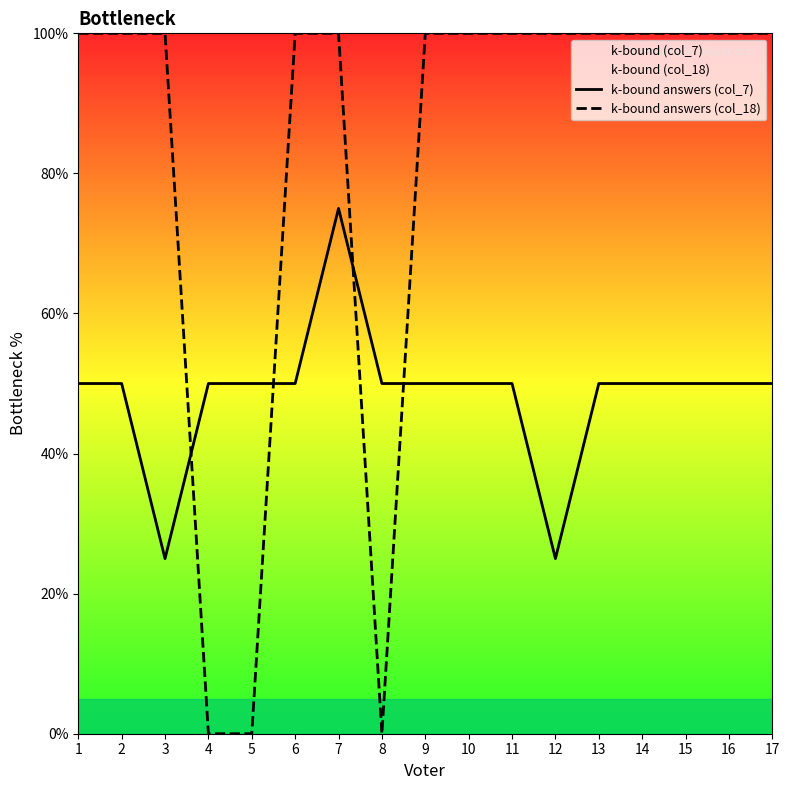

At which category does k-bound answers (col_18) reach its first local valley?

8